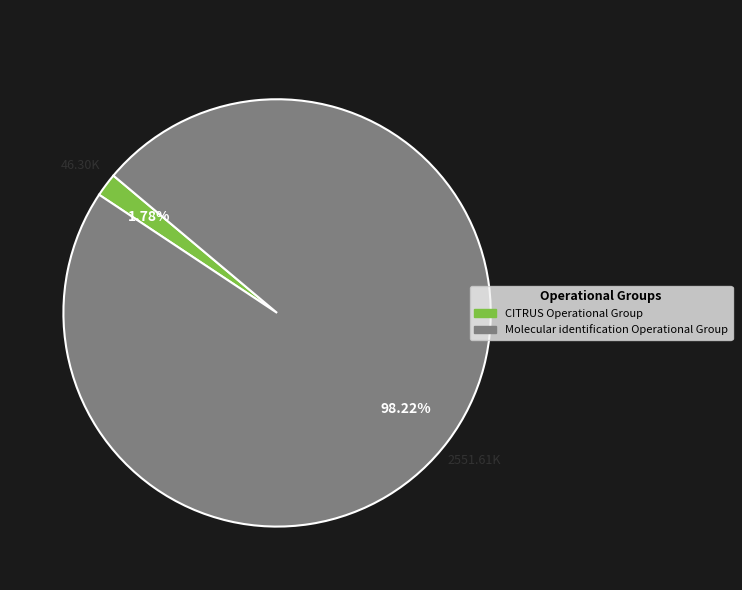

The Molecular identification Operational Group slice represents 98% of the pie. True or false?

True